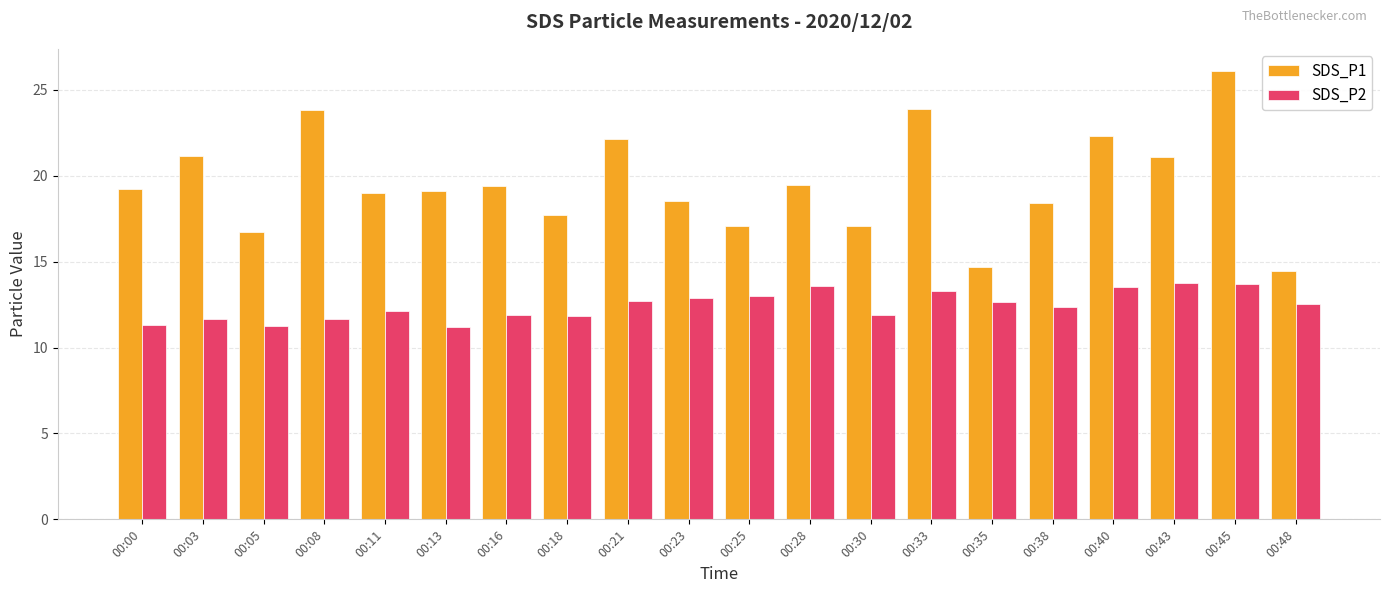

Does the chart contain any negative values?

No